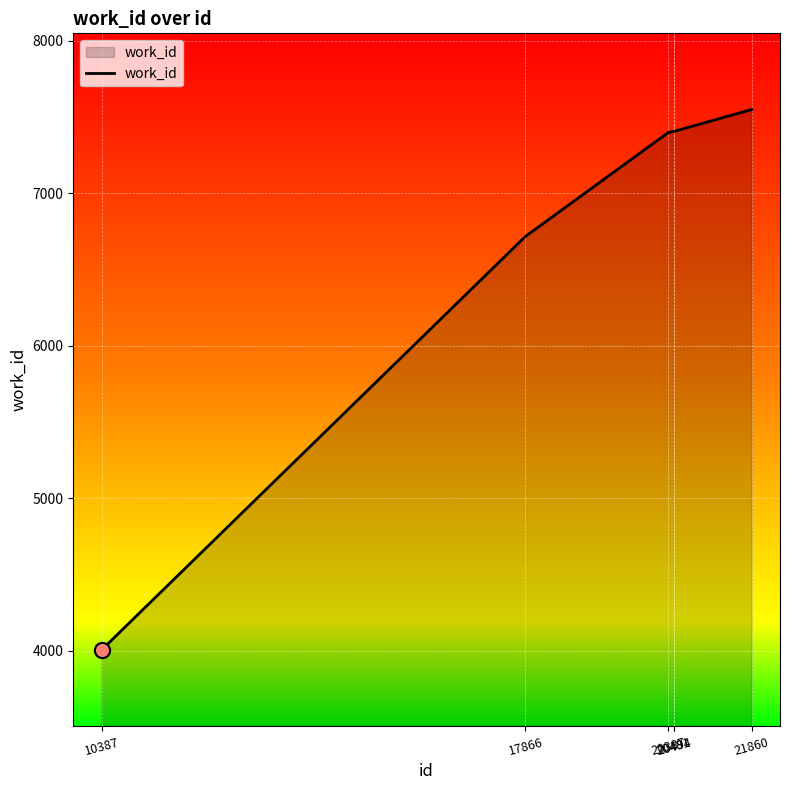

What is the ratio of the value at 21860 to the value at 10387?

1.9